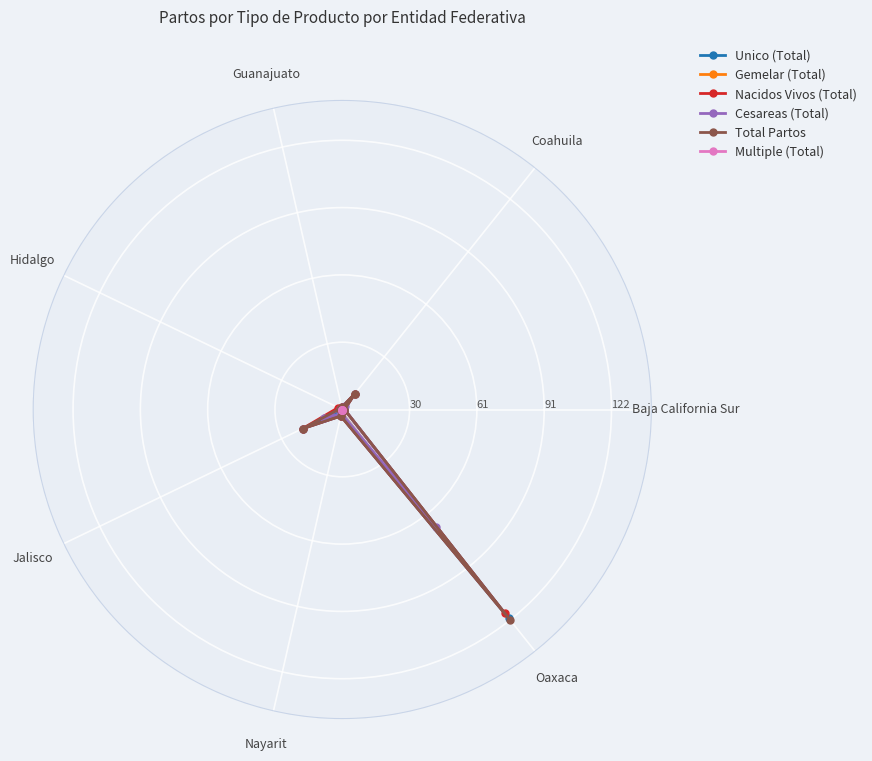

Reading left to right, list all the values displayed in this chart.

Unico (Total): 1	9	1	0	20	3	121
Gemelar (Total): 0	0	0	1	0	0	1
Nacidos Vivos (Total): 1	9	1	2	20	3	118
Cesareas (Total): 1	2	0	1	9	2	68
Total Partos: 1	9	1	1	20	3	122
Multiple (Total): 0	0	0	0	0	0	0